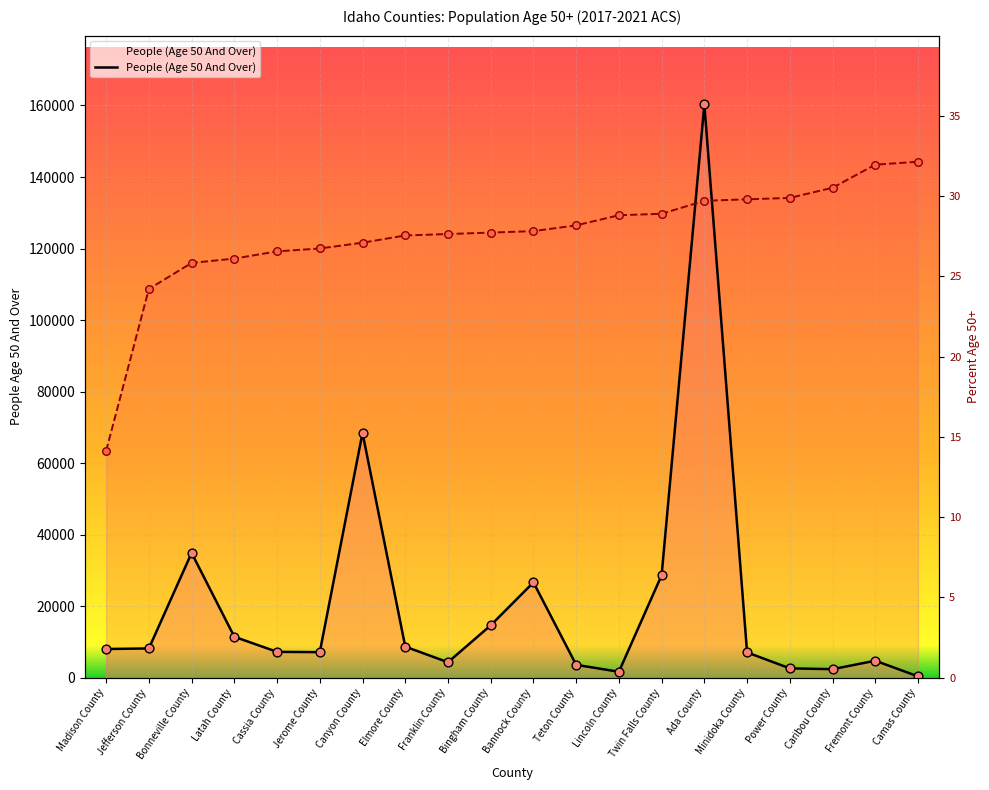

Which series has the widest spread of Y values?

People (Age 50 And Over)